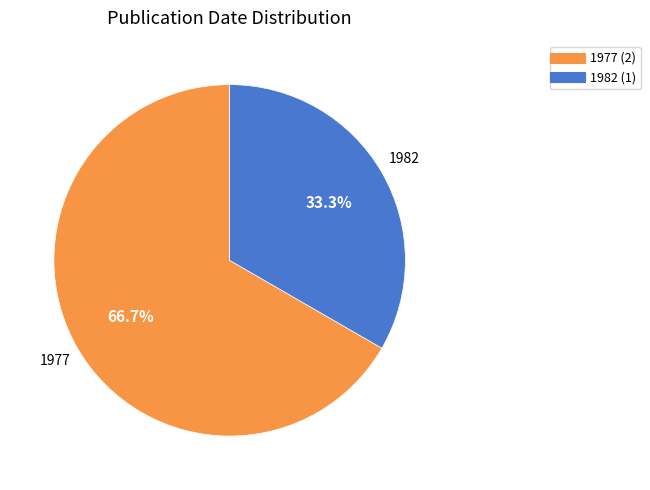

Is there a majority slice in this chart?

Yes